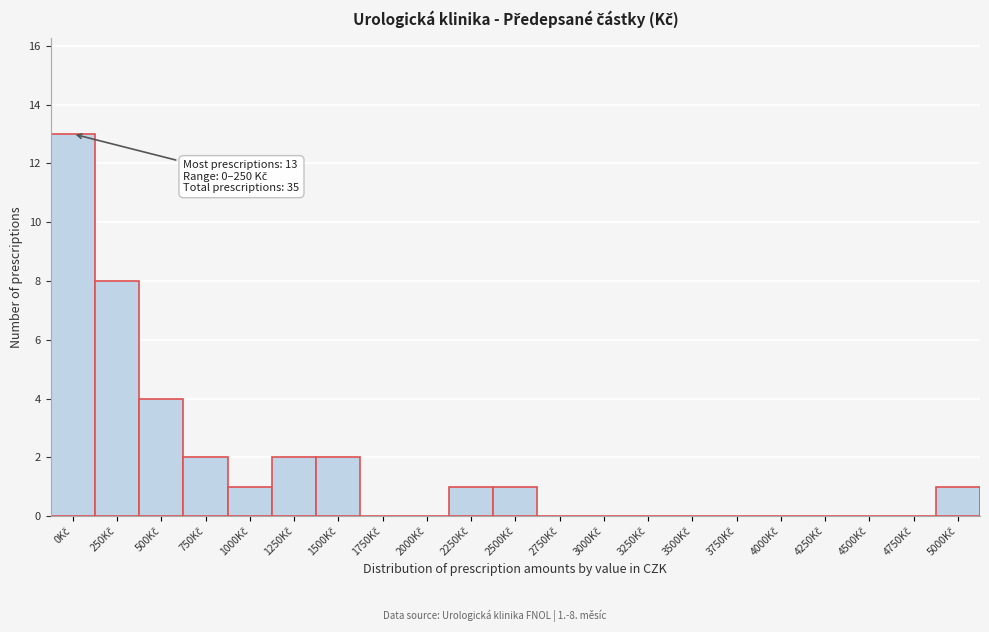

What is the greatest value displayed?

13